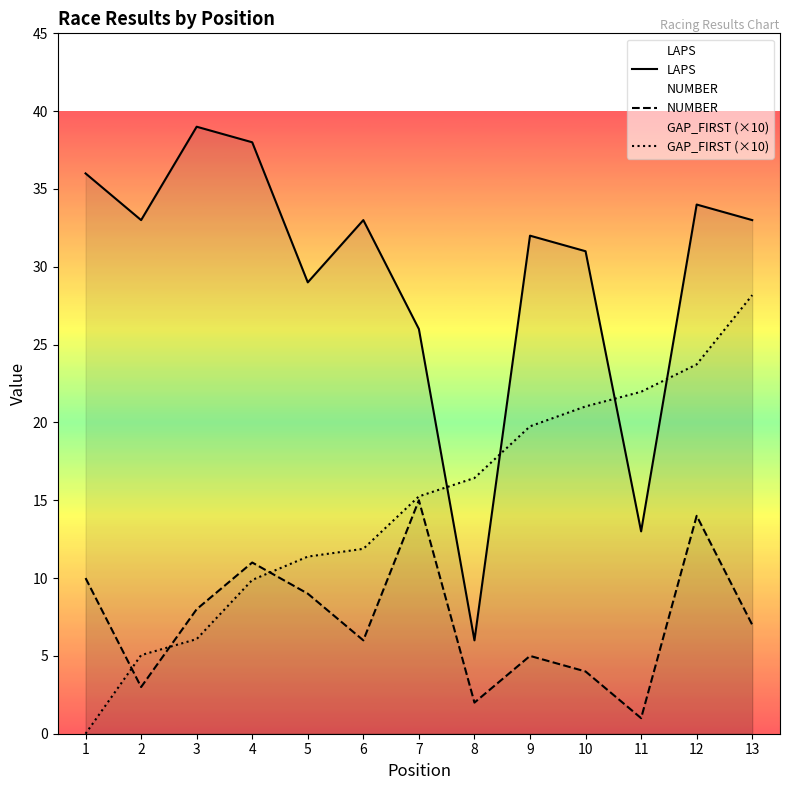

Rank the series at 3 from lowest to highest value.

GAP_FIRST (×10), NUMBER, LAPS